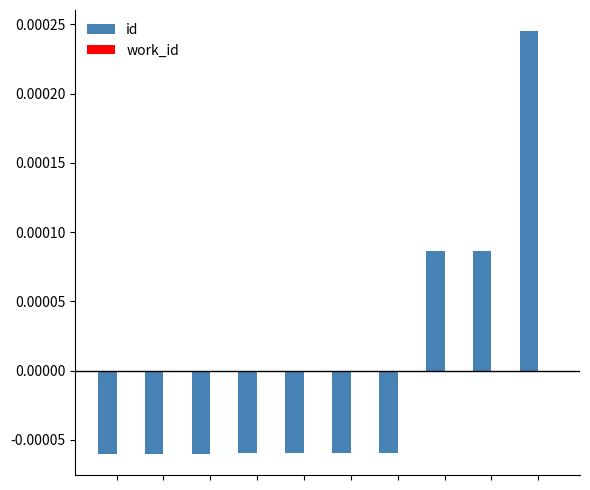

How many values are between 0 and 1?

3